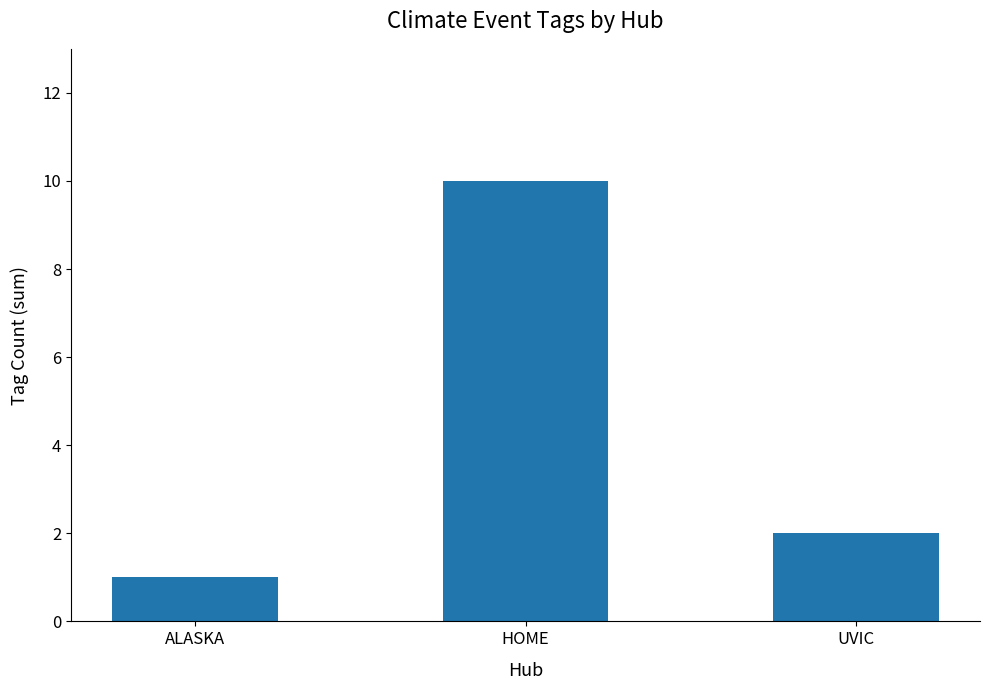

What is the sum of the values at ALASKA and HOME?

11